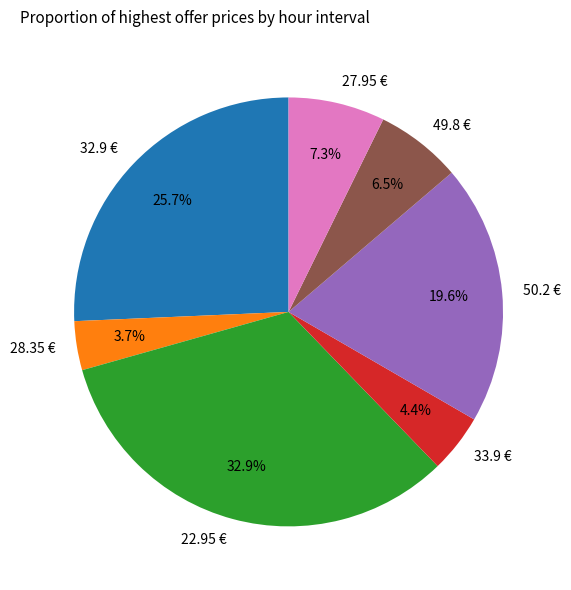

Between 32.9 € and 28.35 €, which is larger?

32.9 €